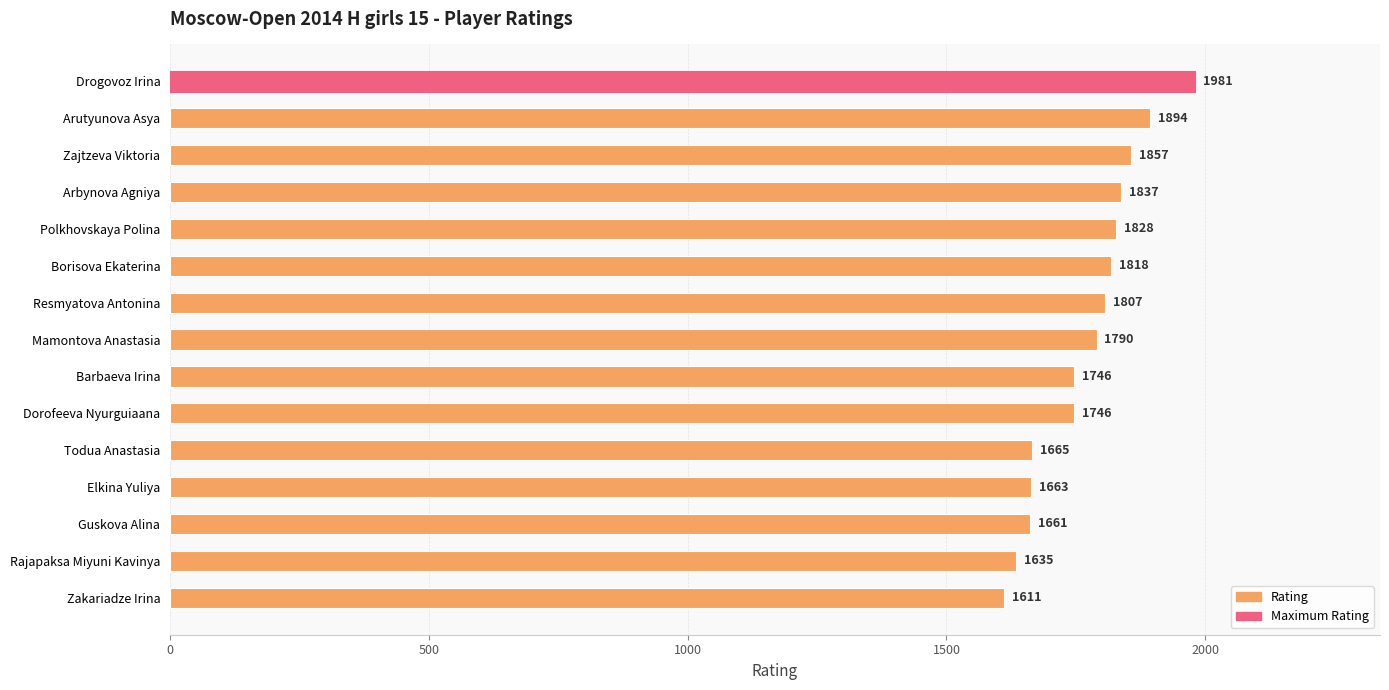

True or false: the data shows 686 at Elkina Yuliya.

False